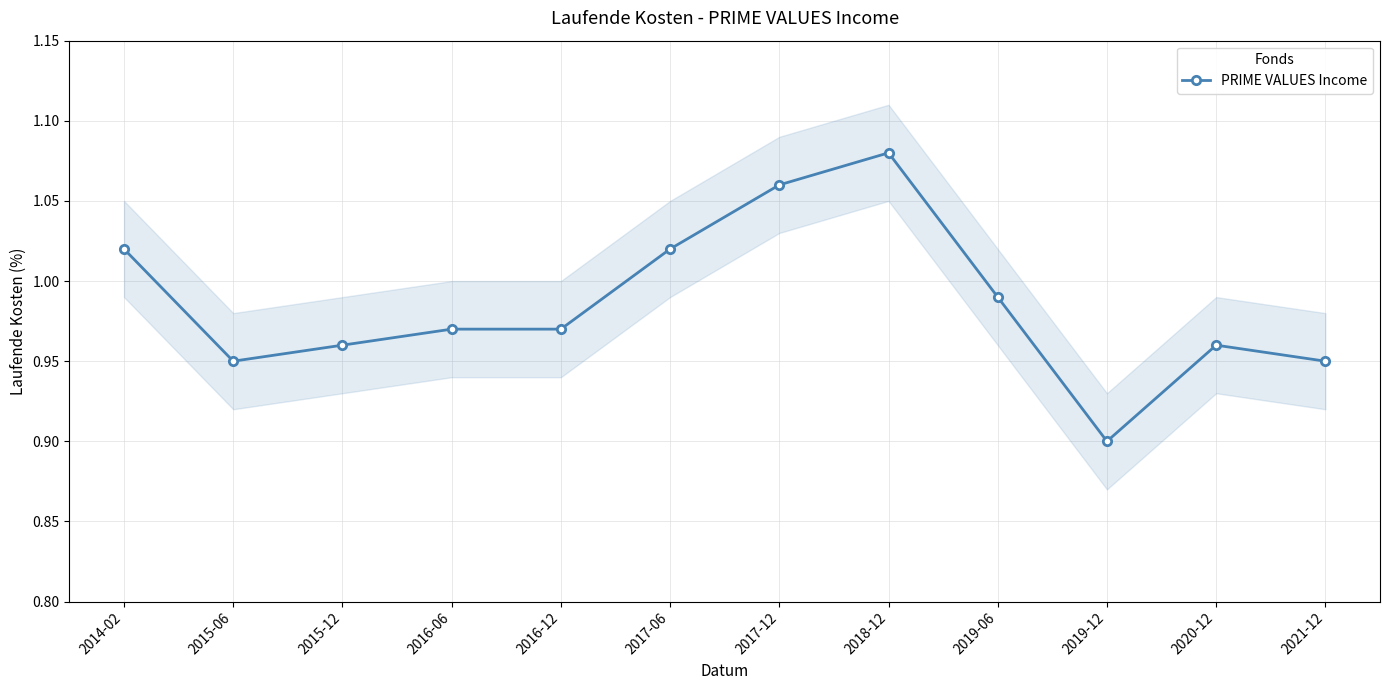

Rank the categories by value from highest to lowest.

2018-12, 2017-12, 2014-02, 2017-06, 2019-06, 2016-06, 2016-12, 2015-12, 2020-12, 2015-06, 2021-12, 2019-12